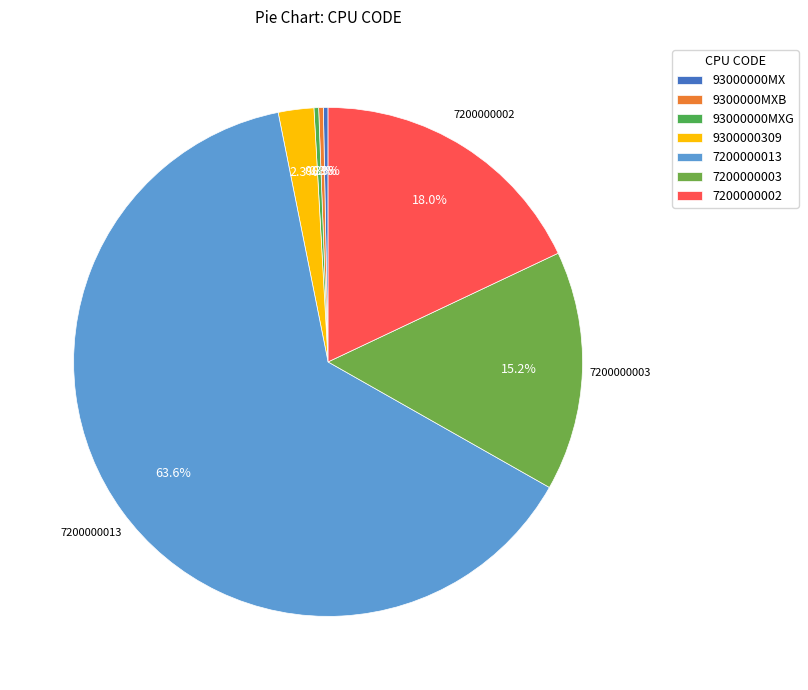

How much of the chart is everything except 9300000MXB?

99.7%